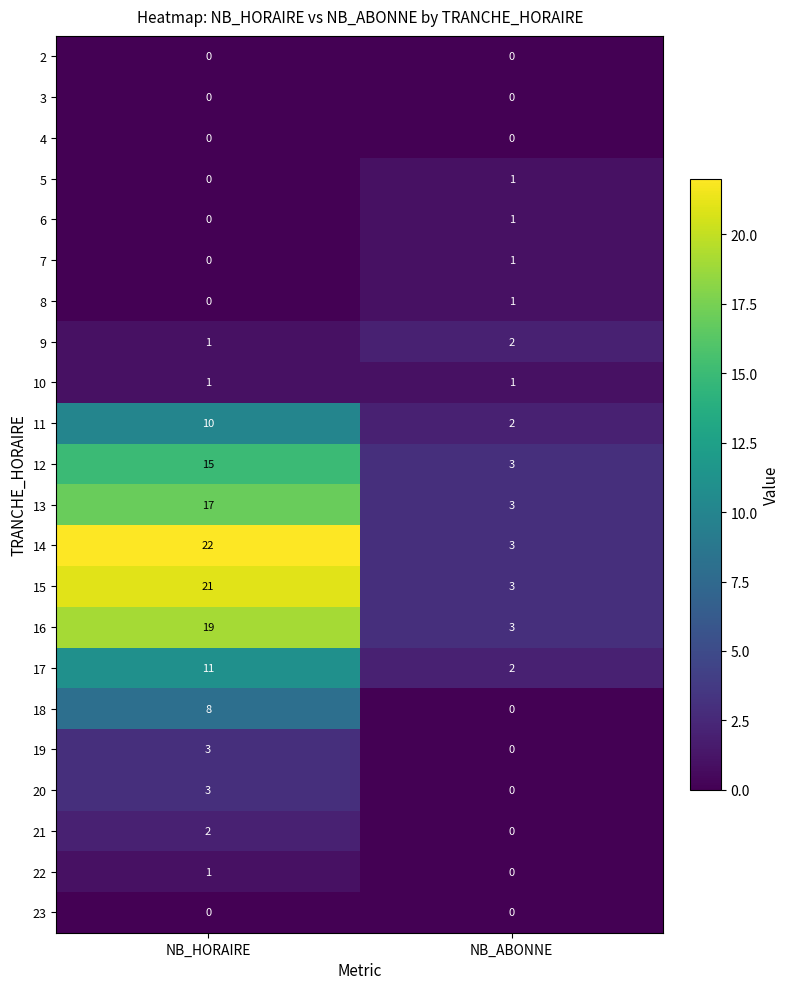

What is the maximum value for 13?

17